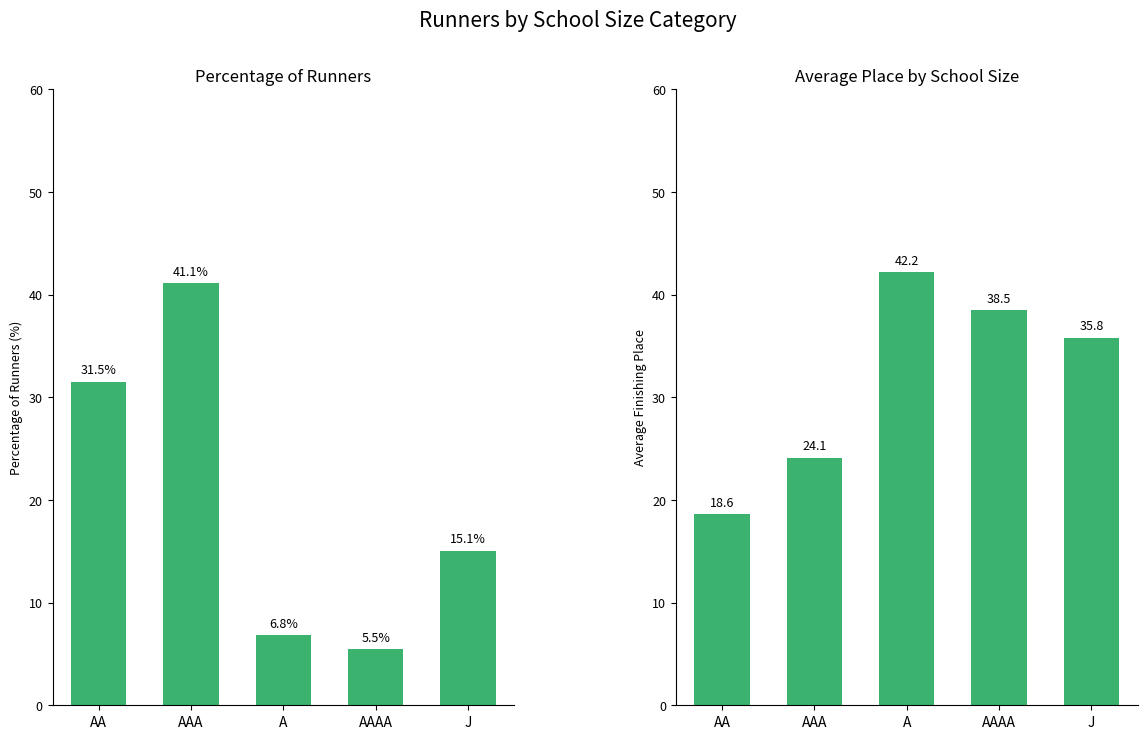

Which series changed the most between AAAA and J?

% of Runners